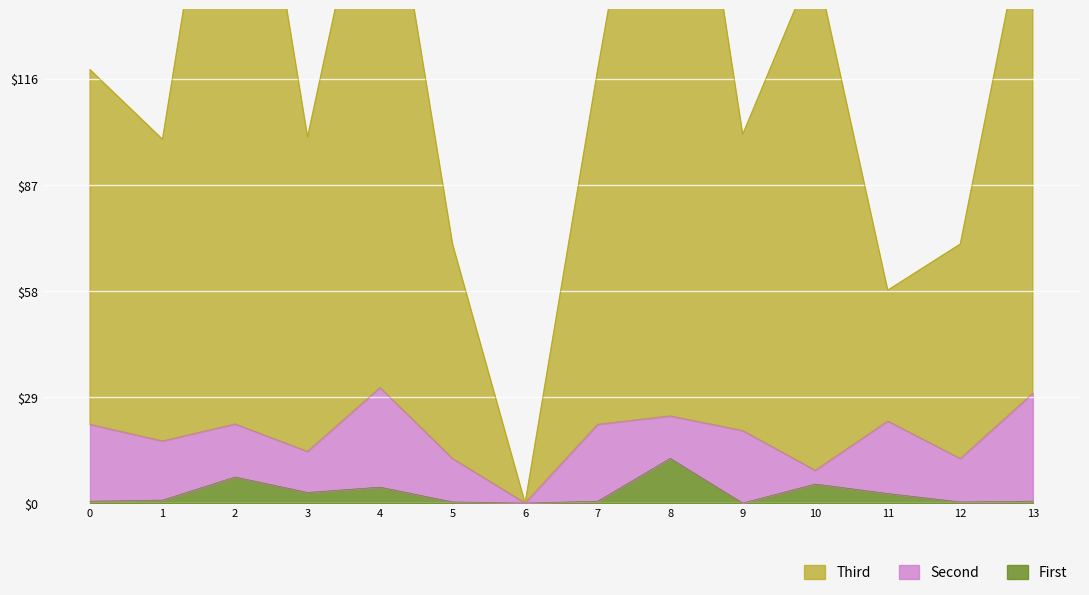

What is the greatest value displayed?

206.6